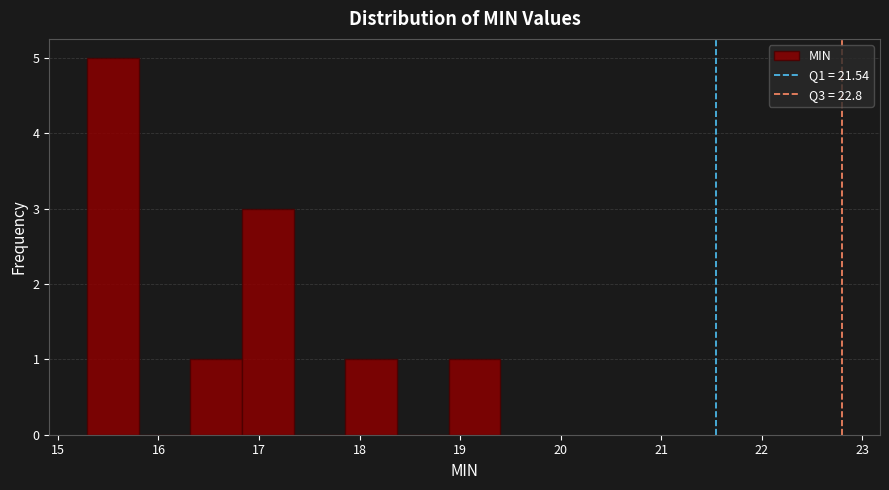

Reading left to right, transcribe this chart: for each bar, give the range it covers on the x-axis and its height. Neither the bar edges nor the heights are printed on the chart, so give them approximately, as read against the axes.

15.3 to 15.8: 5
15.8 to 16.3: 0
16.3 to 16.8: 1
16.8 to 17.3: 3
17.3 to 17.9: 0
17.9 to 18.4: 1
18.4 to 18.9: 0
18.9 to 19.4: 1